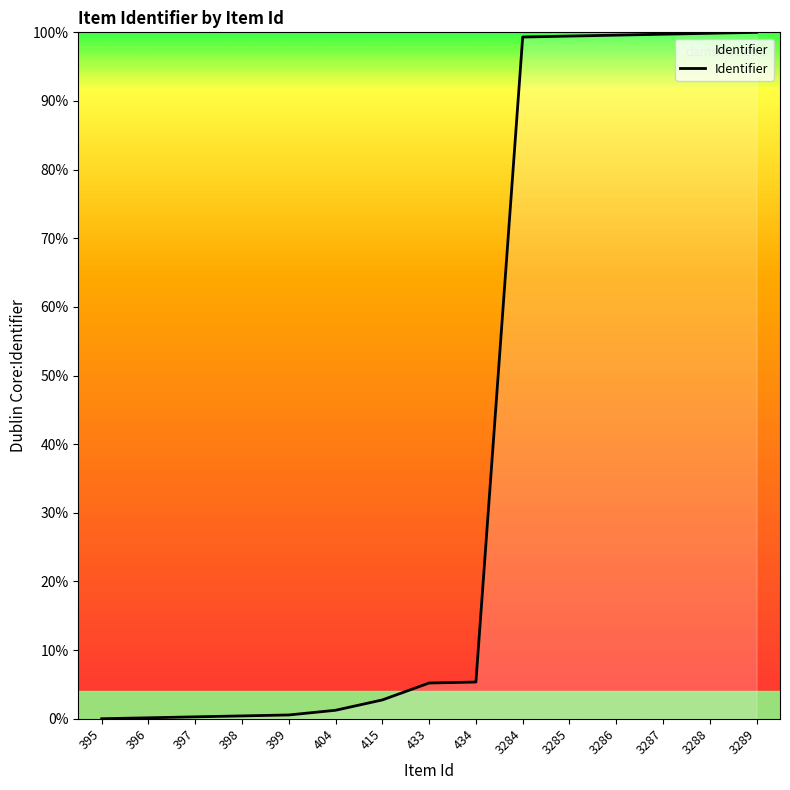

True or false: the data shows 5.3 at 434.

True